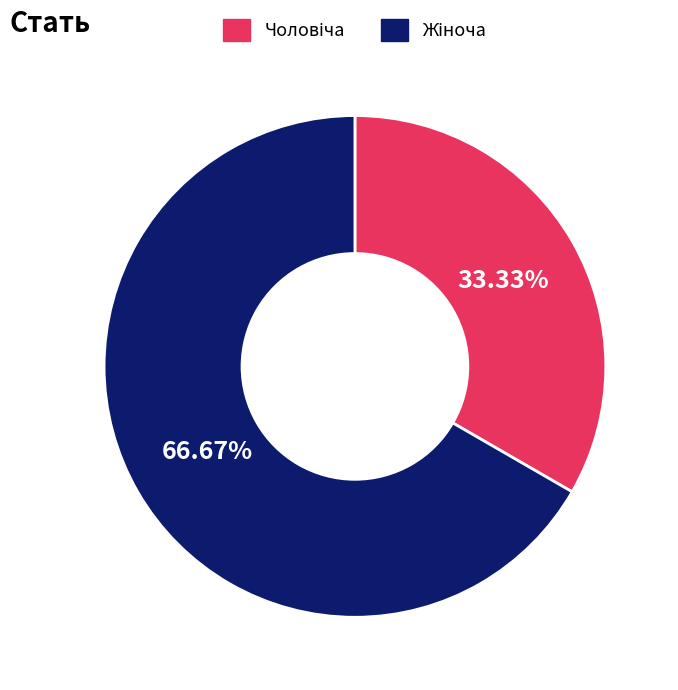

Does any single category account for the majority?

Yes